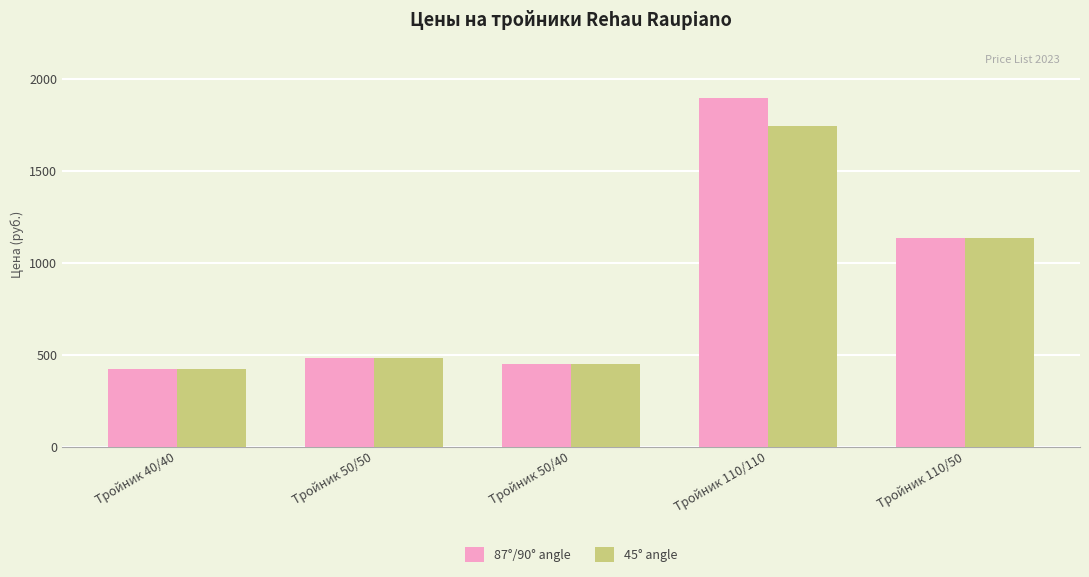

What is the greatest value displayed?

1900